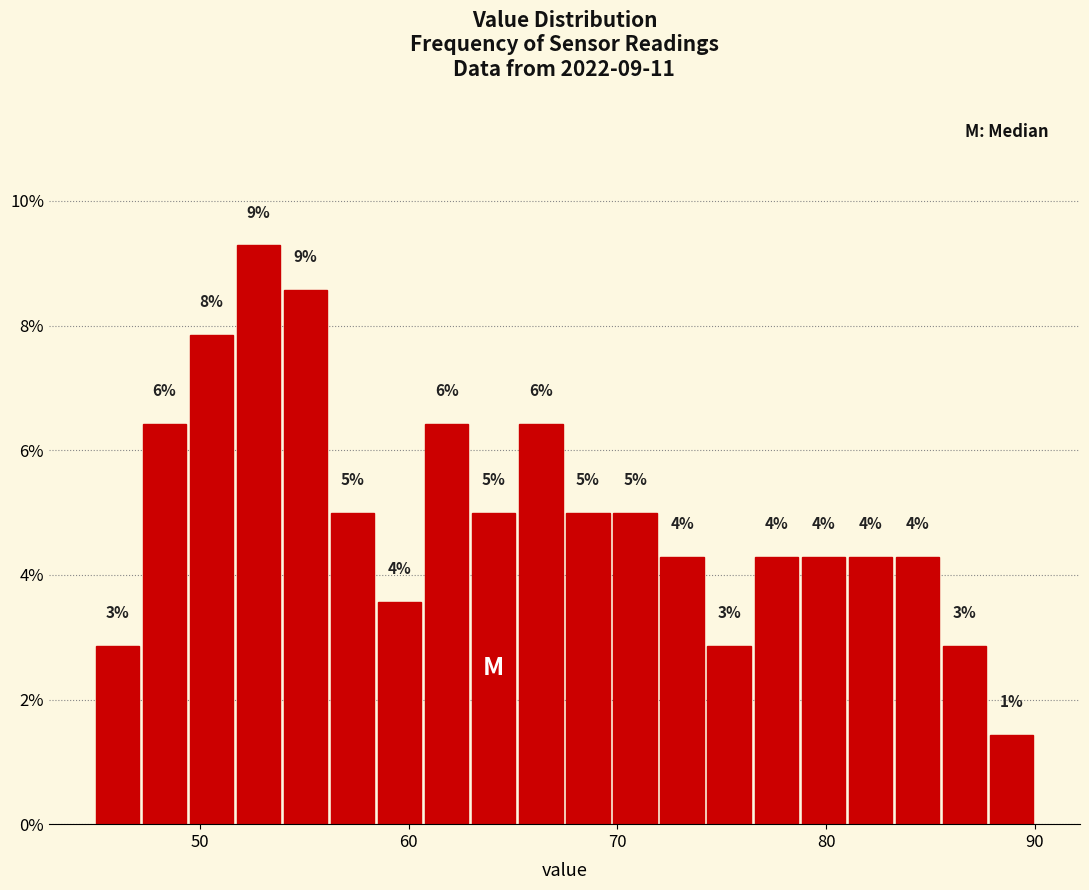

Read against the x-axis, roughly where is the centre of the tallest bar?

53